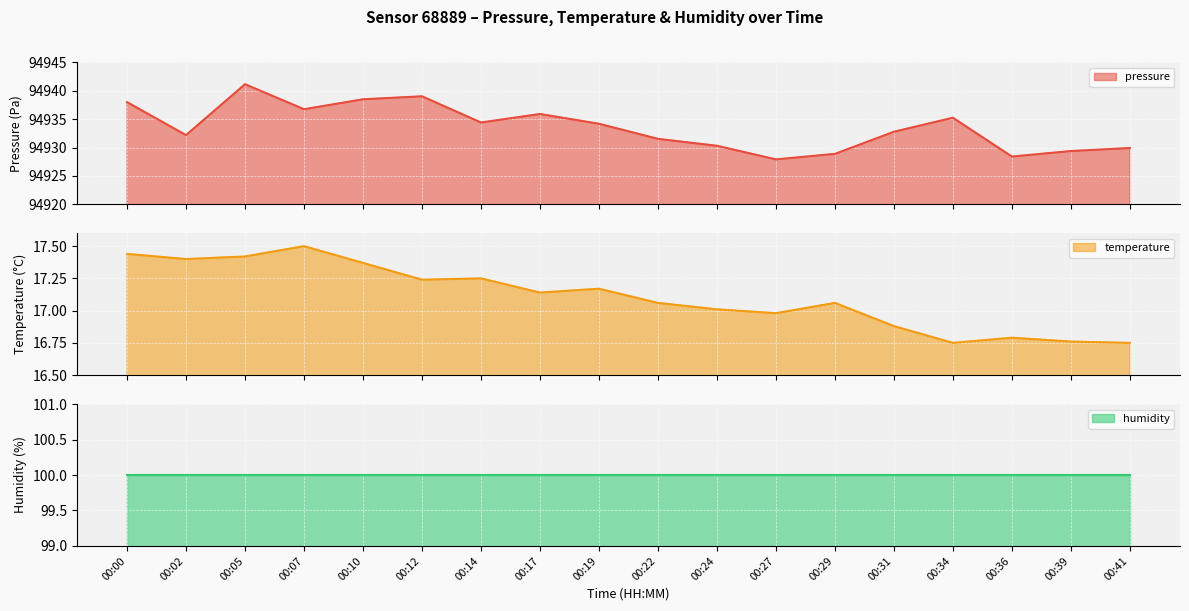

True or false: temperature and pressure intersect in this chart.

False